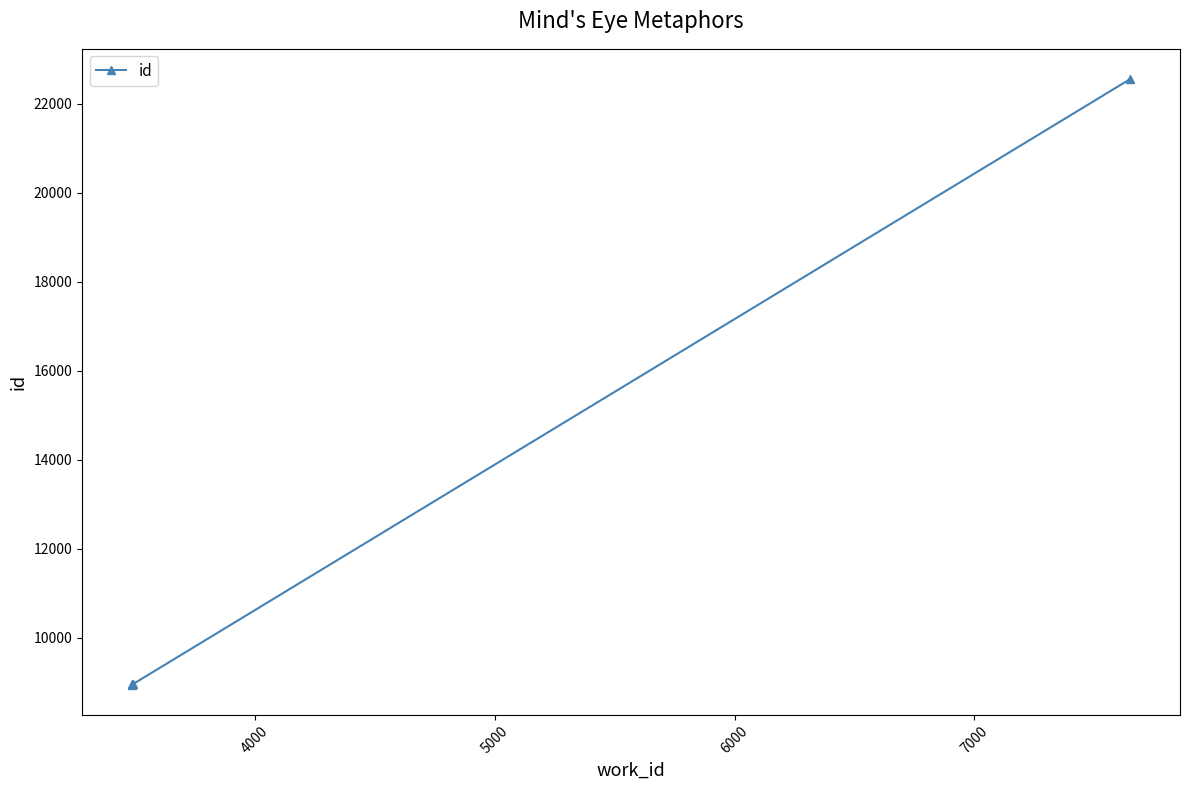

What is the difference between the maximum and second lowest values?

13612